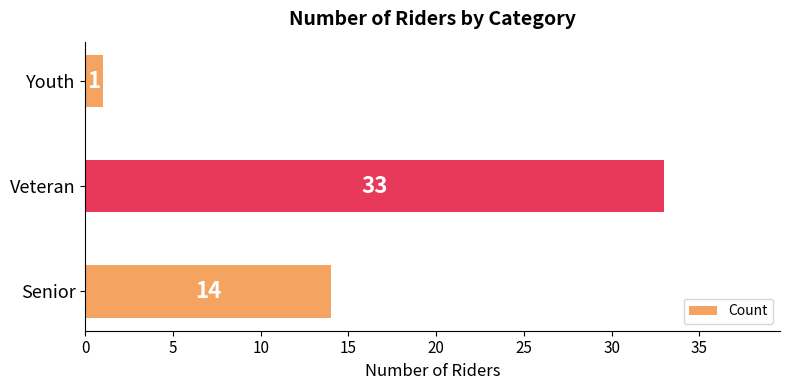

Is it true that the value at Veteran is 33?

True